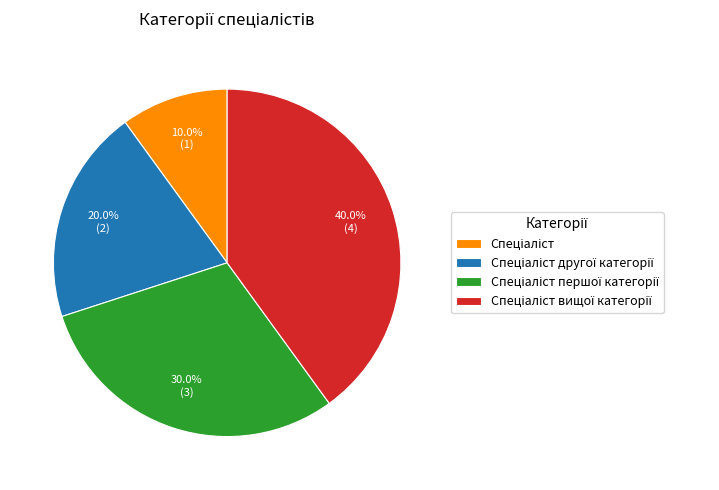

Is there any slice that represents more than half of the pie?

No